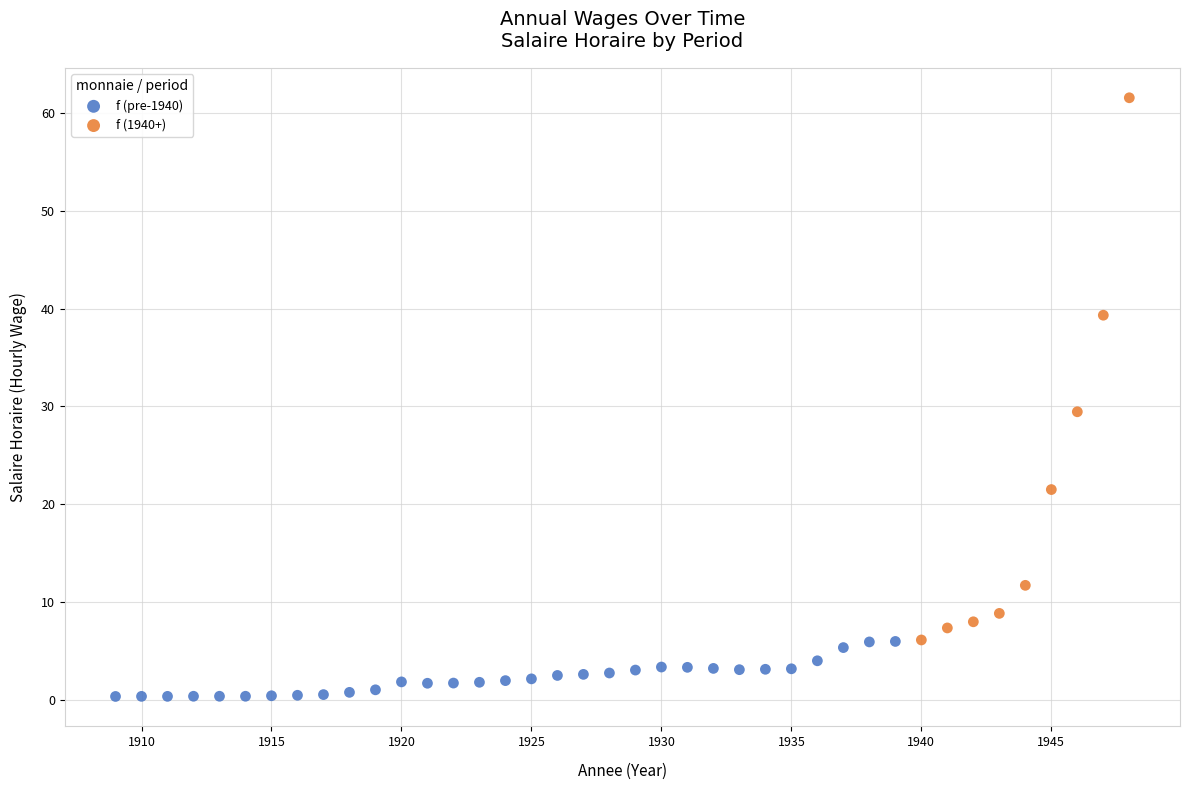

Which series reaches the maximum Y coordinate?

f (1940+)